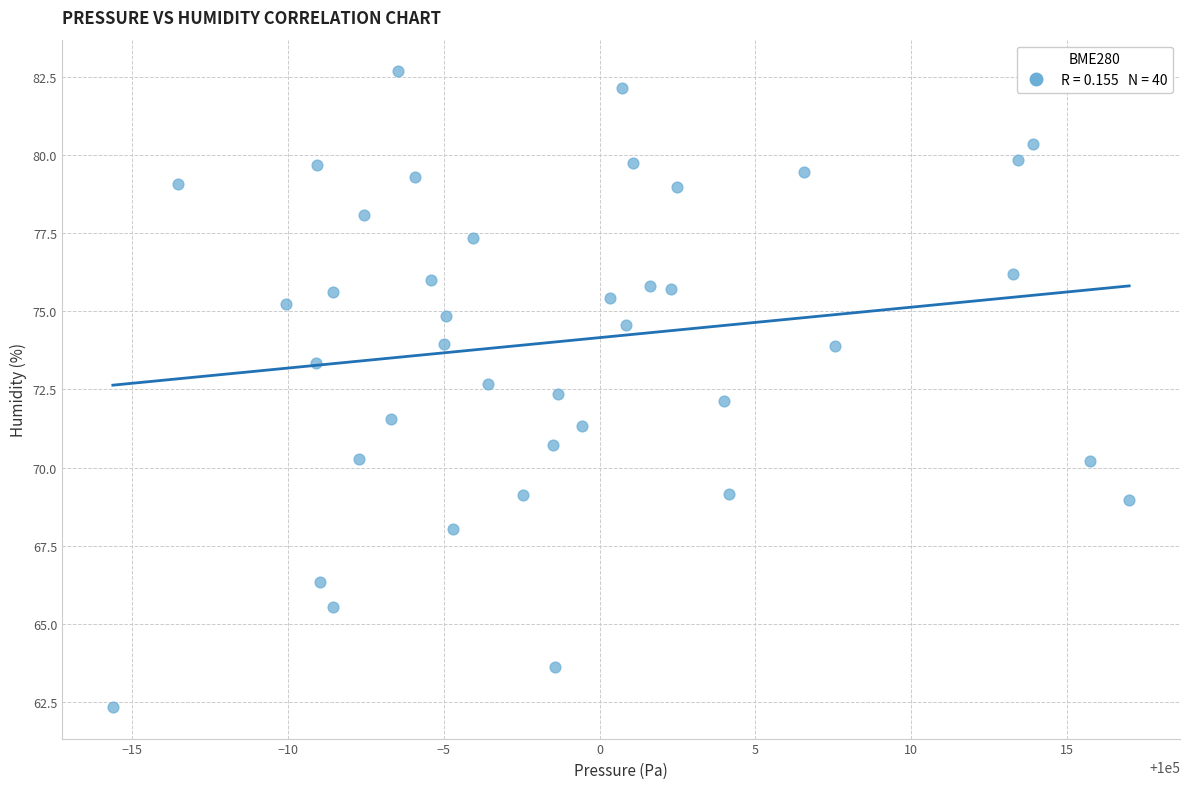

What is the range of X values (max minus min)?

32.6